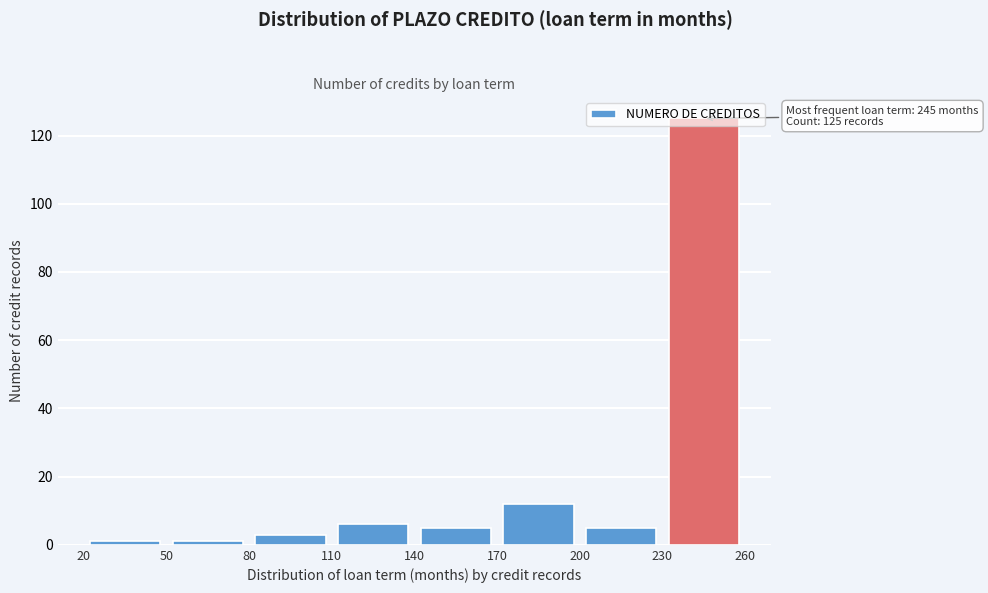

Over which range of the x-axis is the bar tallest?

230 to 260